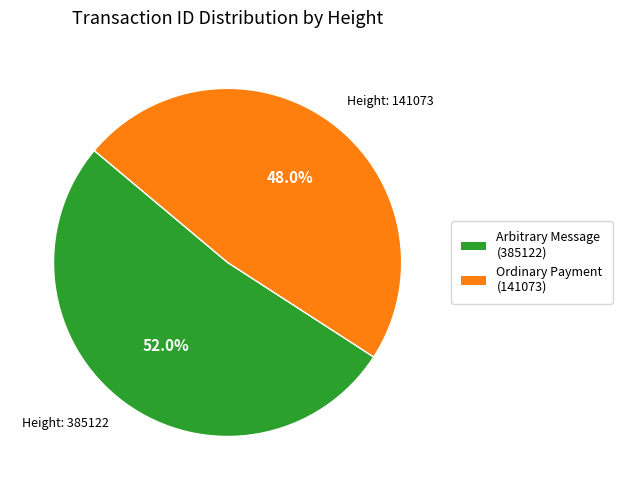

Does any single category account for the majority?

Yes